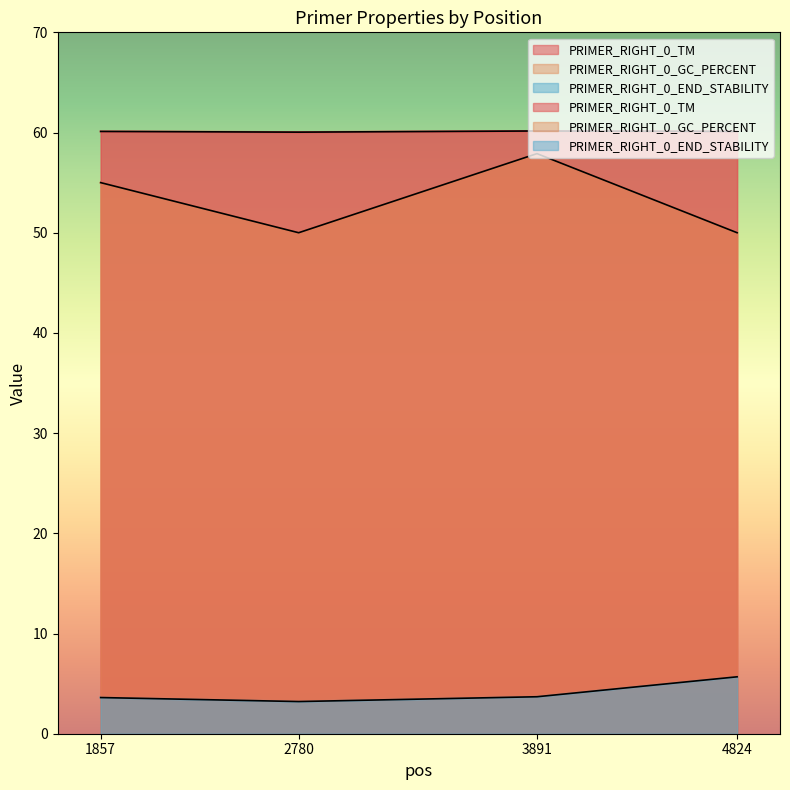

What is the difference between the highest and lowest values at 1857?

56.5